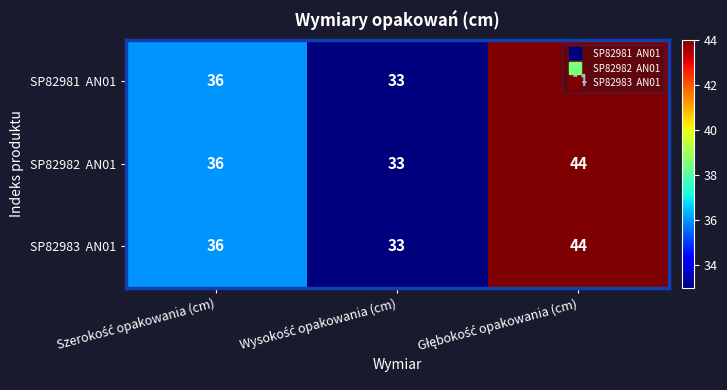

Which series has the largest total across all categories?

SP82981 AN01